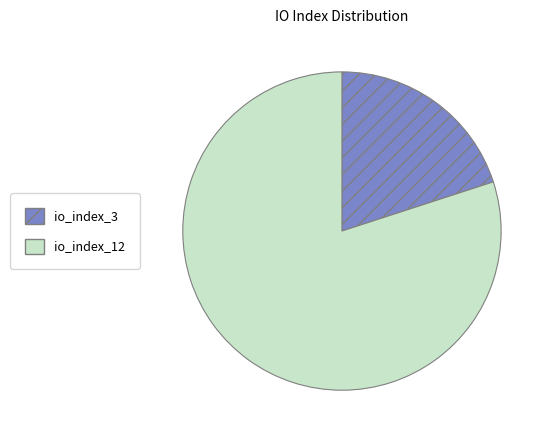

Rank the categories by value from highest to lowest.

io_index_12, io_index_3